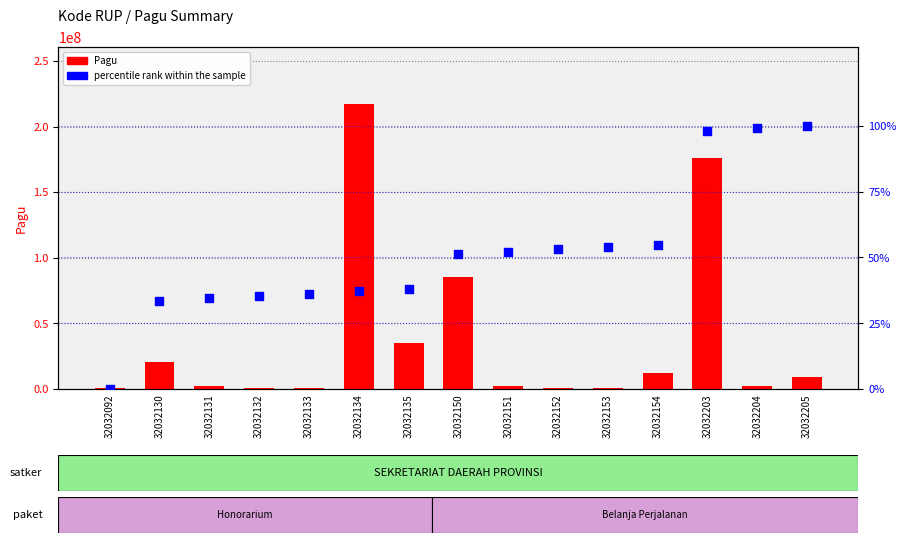

Which series has the largest Y range (max minus min)?

Pagu